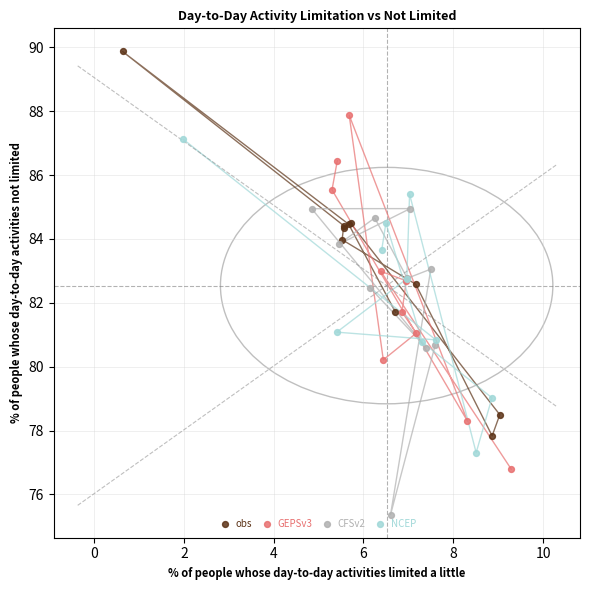

Which series contains the lowest Y value?

CFSv2